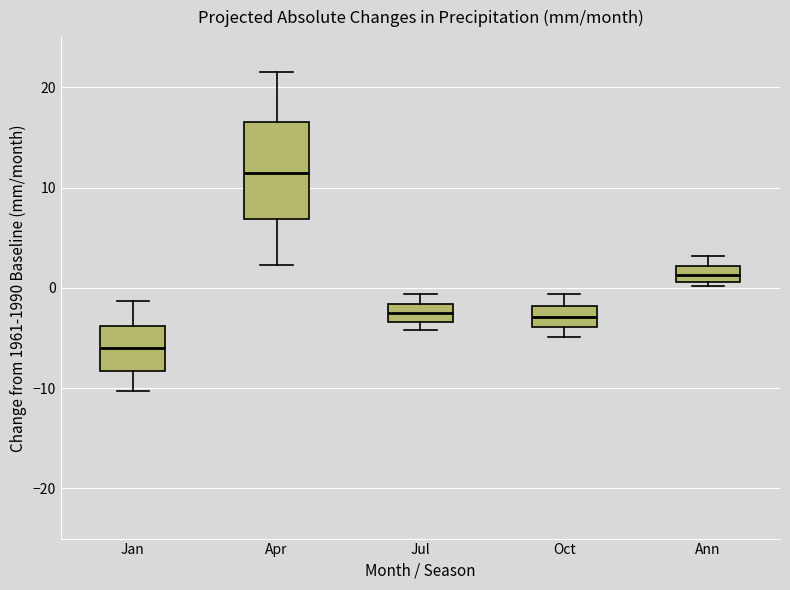

Where does the median line of the box for Apr sit on the y-axis? The values are not printed on the chart, so give them approximately, as read against the axis.

12